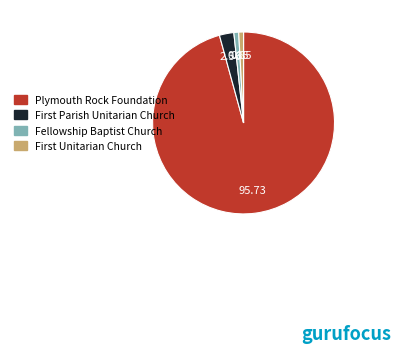

The Fellowship Baptist Church slice represents 1% of the pie. True or false?

True